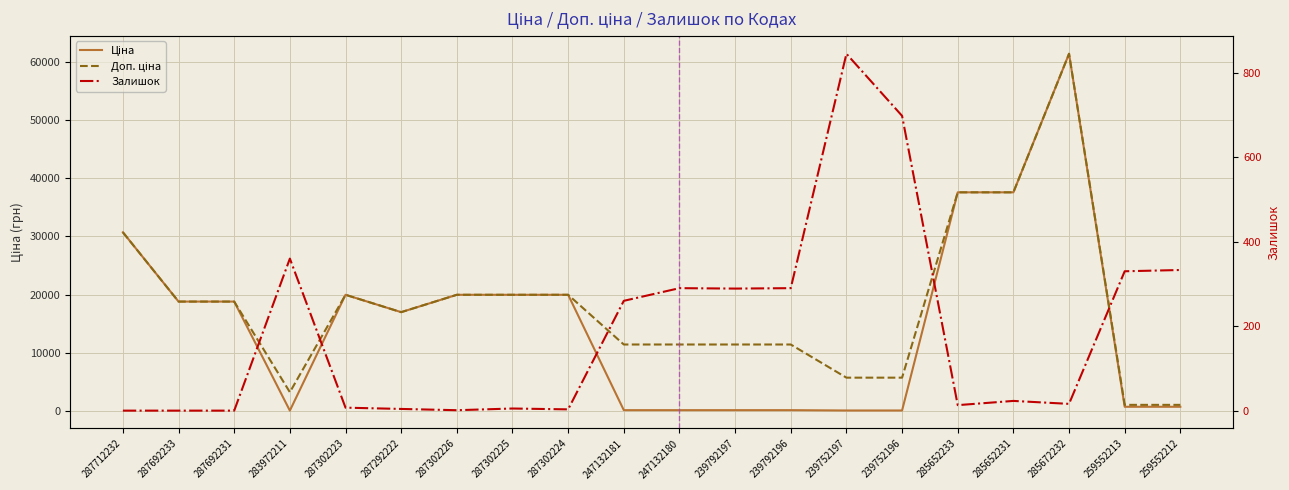

How many lines are shown in the chart?

3